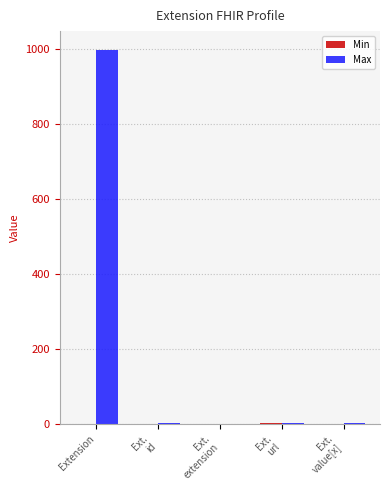

At which category is the sum across all series the highest?

Extension